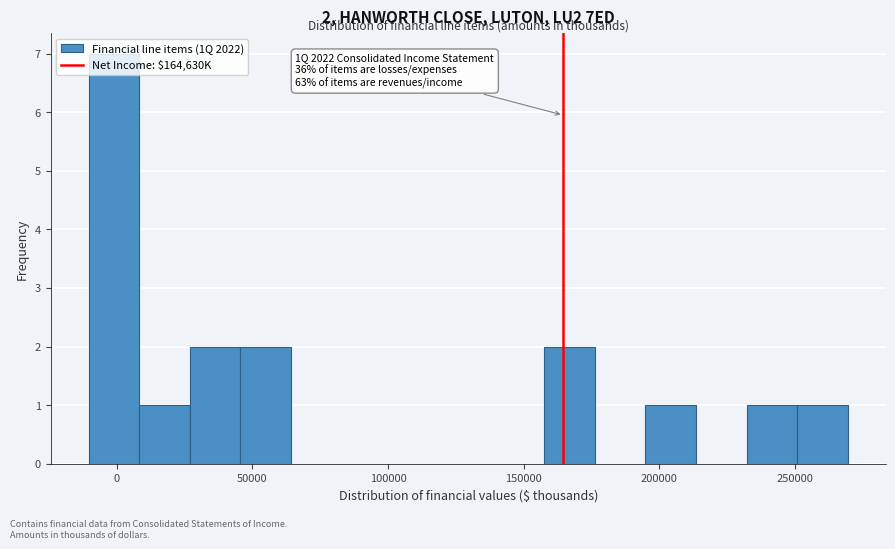

Read against the x-axis, roughly where is the centre of the tallest bar?

0